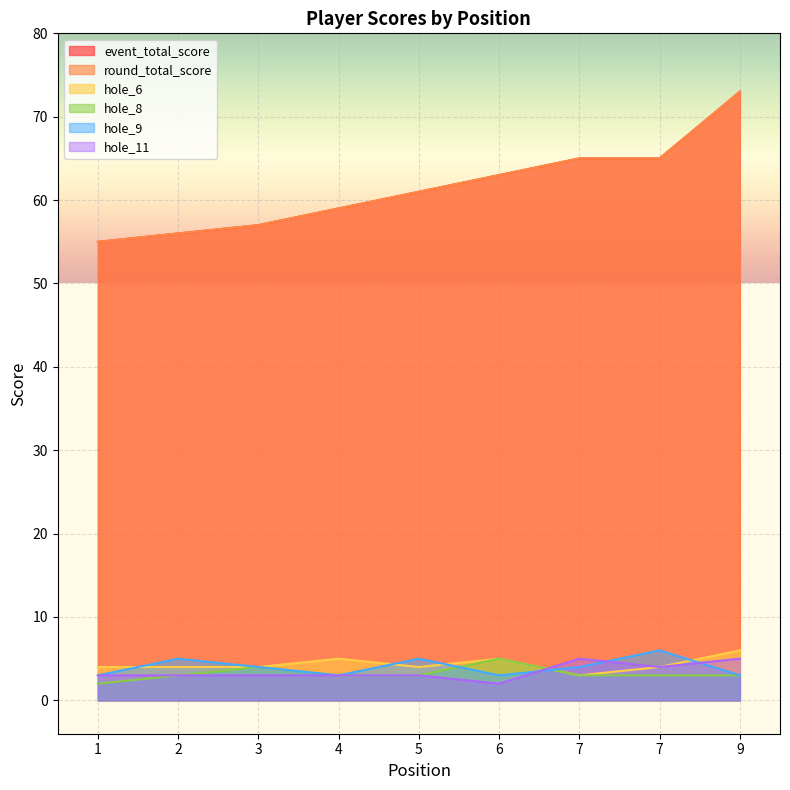

True or false: round_total_score and event_total_score intersect in this chart.

False